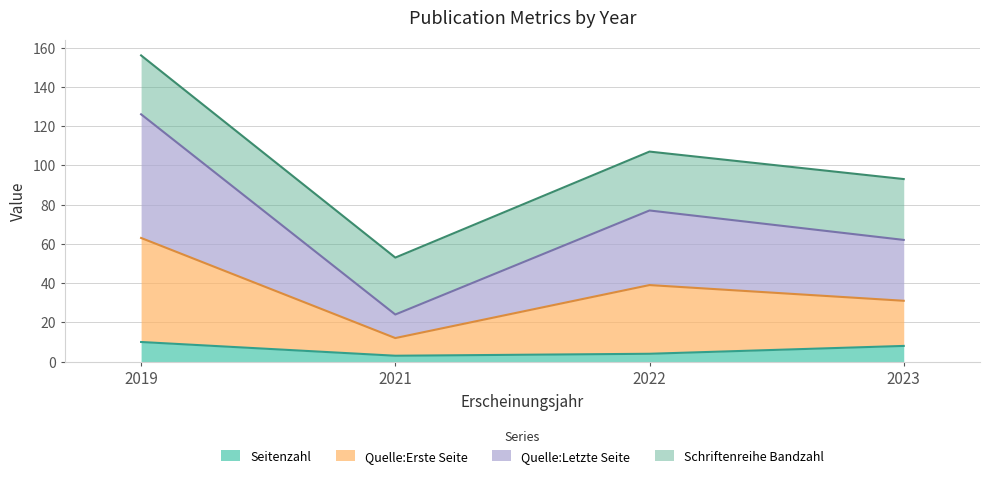

What is the difference between the maximum and minimum values in the Seitenzahl series?

7